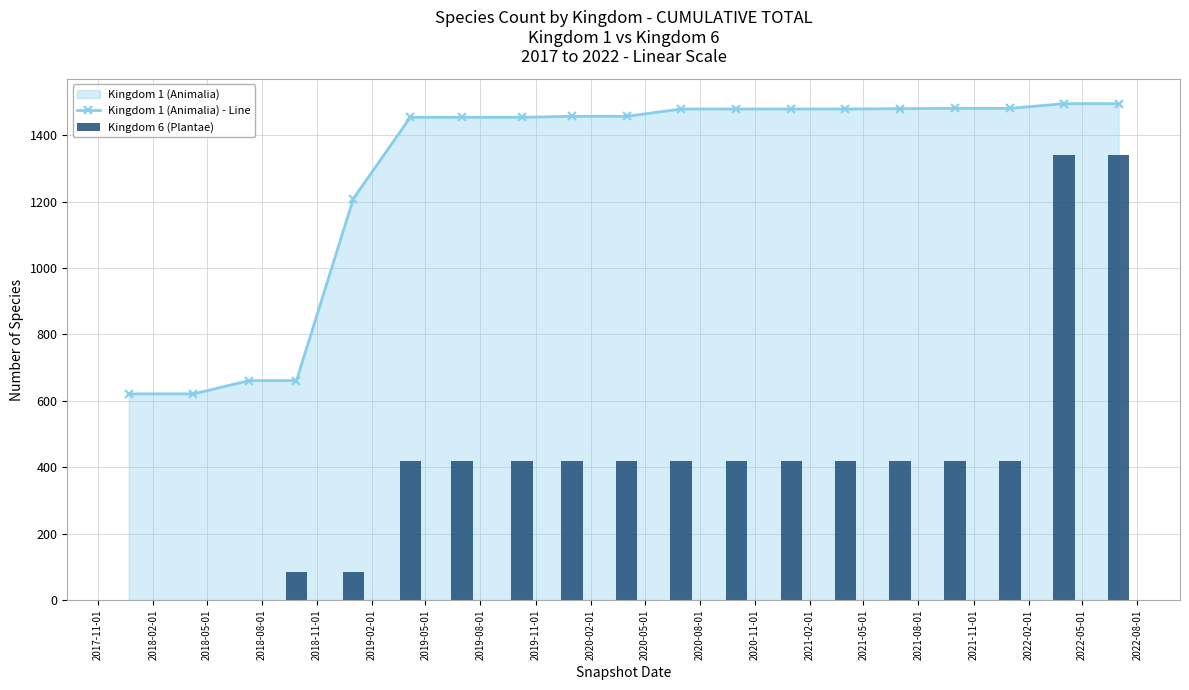

What is the sum of all Kingdom 6 (Plantae) values?

7882